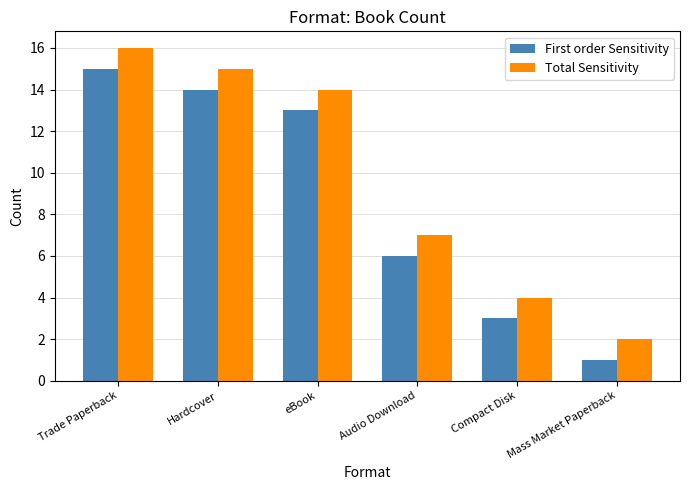

At eBook, list the series in order from smallest to largest.

First order Sensitivity, Total Sensitivity